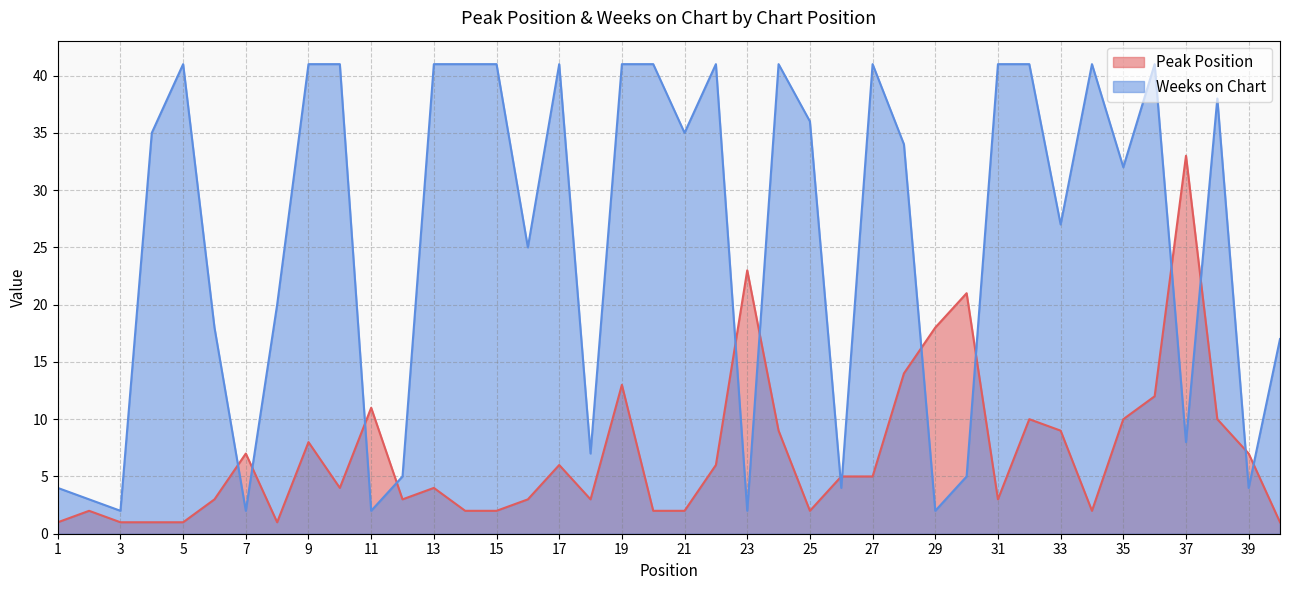

True or false: Peak Position has a value of 6 at 22.

True